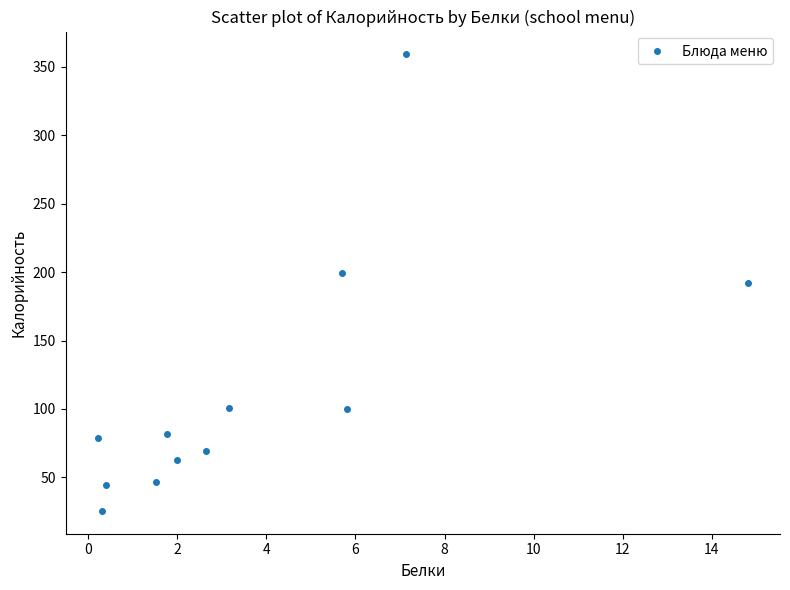

What is the average X value?

3.8